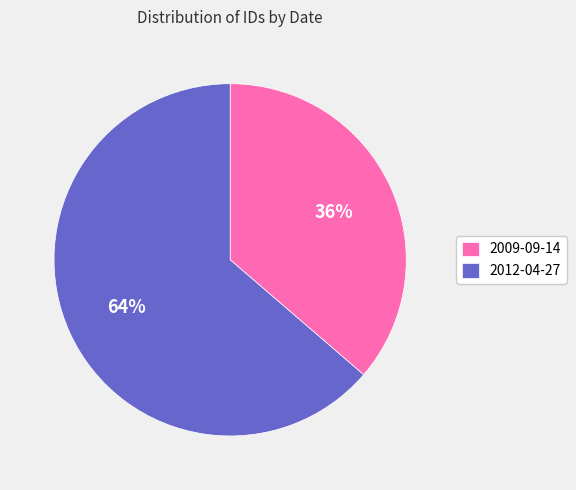

To the nearest percent, what is the average slice percentage?

50%